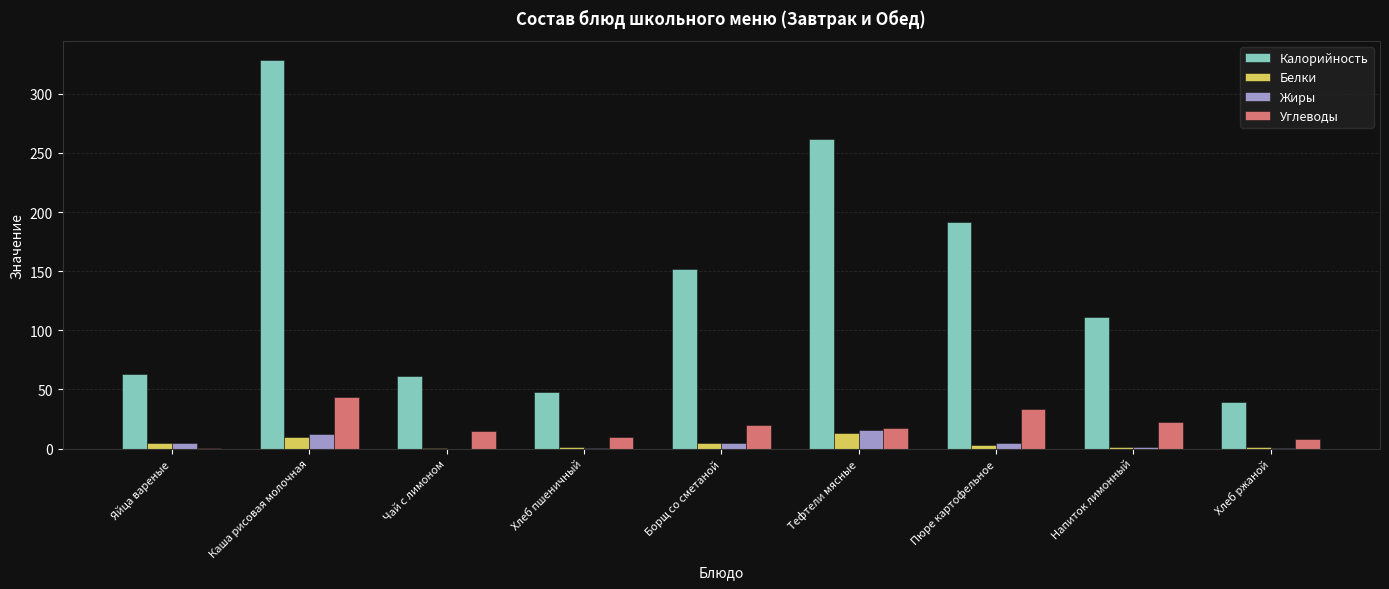

At which category is the sum across all series the highest?

Каша рисовая молочная